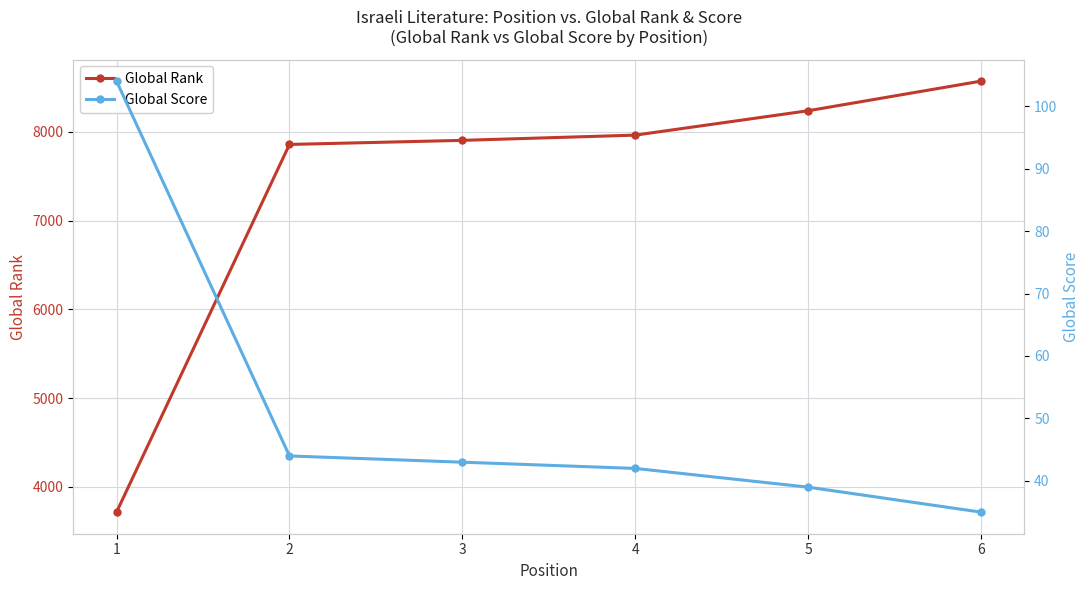

What is the greatest value displayed?

8572